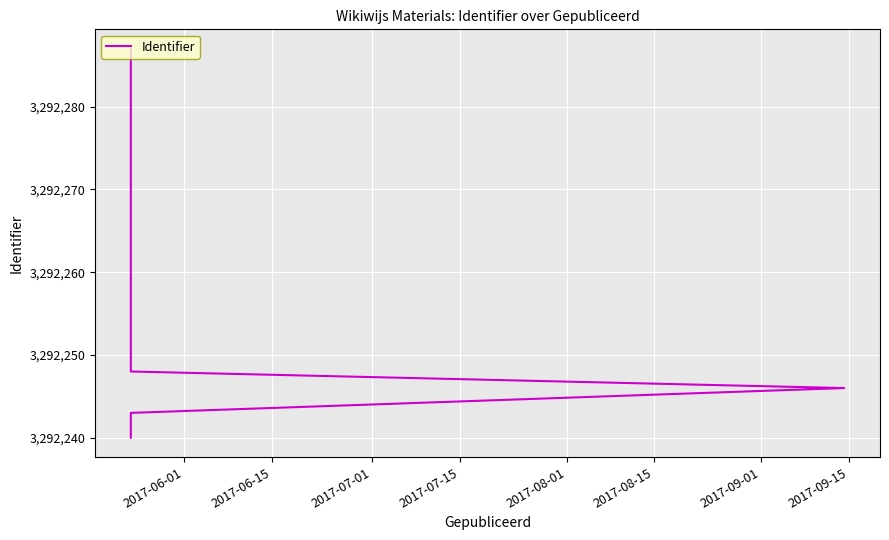

What position from the right is 2017-06-01?

15